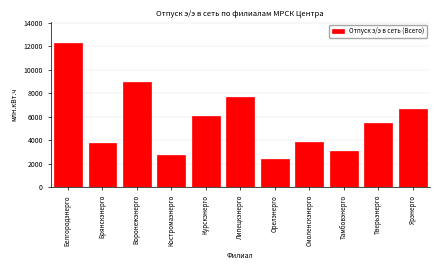

Reading left to right, what are all the values shown in this chart?

12275.7	3761.2	8951.4	2741.8	6056.6	7710.0	2429.2	3854.6	3113.0	5511.2	6664.8